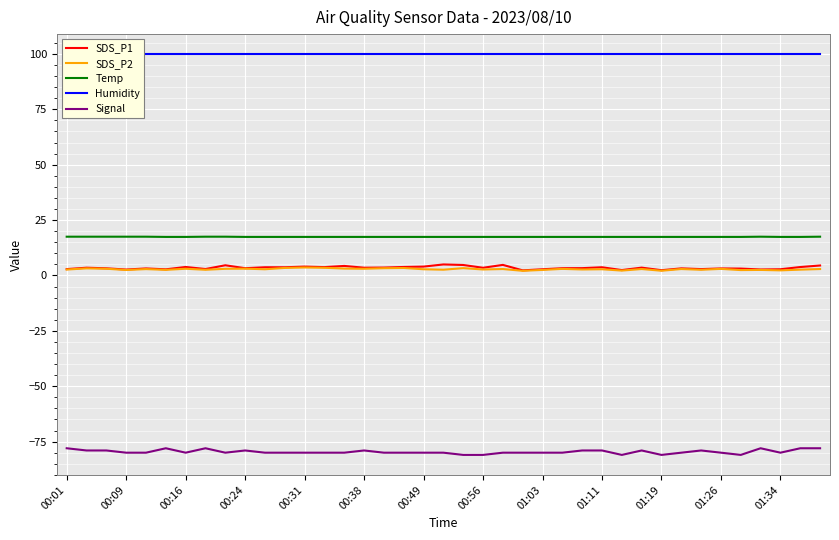

The value of Temp at 00:01 is 6.8. True or false?

False